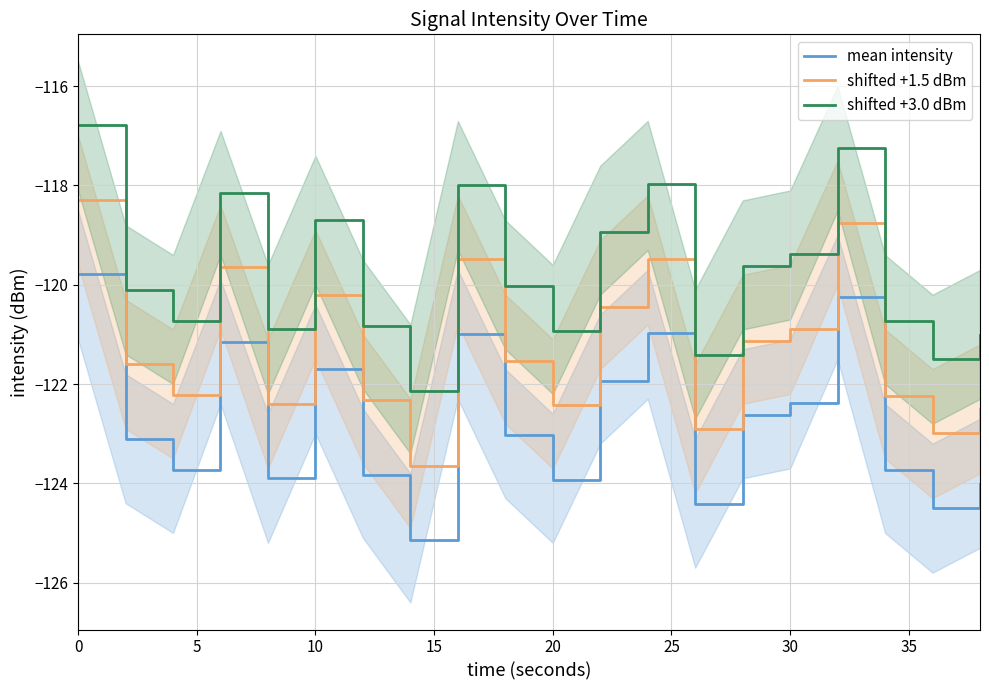

What is the lowest value of the mean intensity series?

-125.1